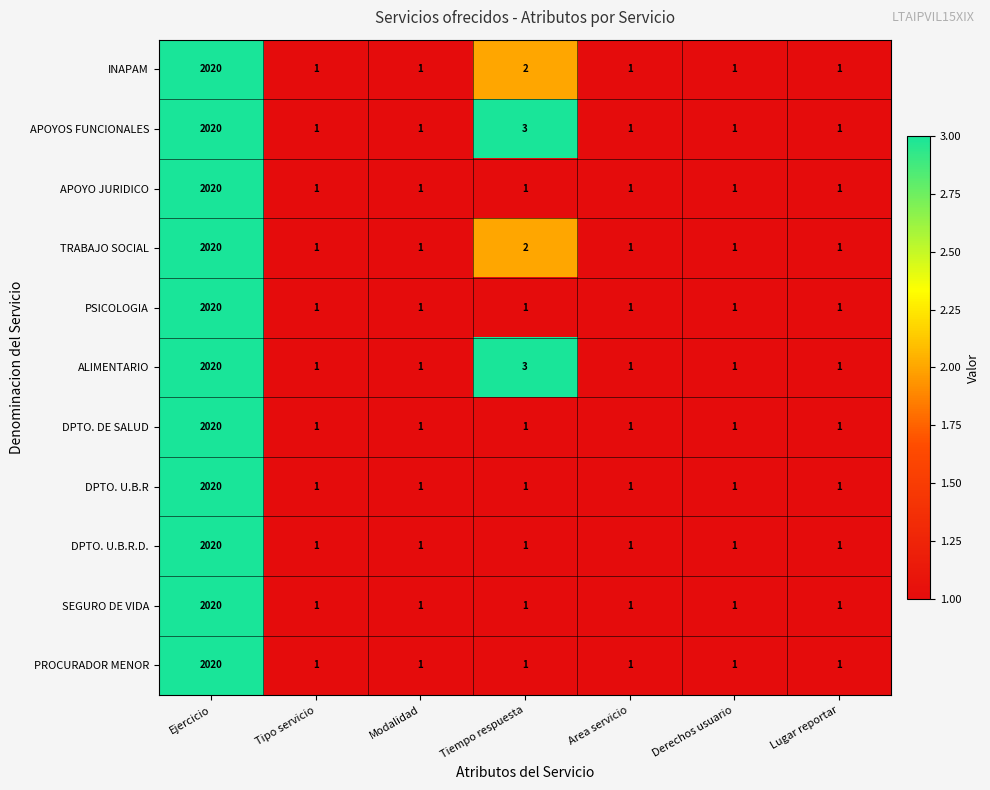

What is the sum of all DPTO. U.B.R.D. values?

2026